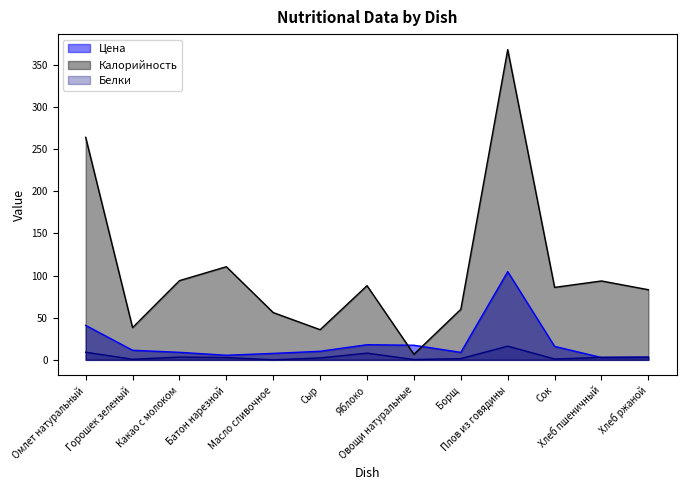

What is the spread (max minus min) of values at Плов из говядины?

351.7